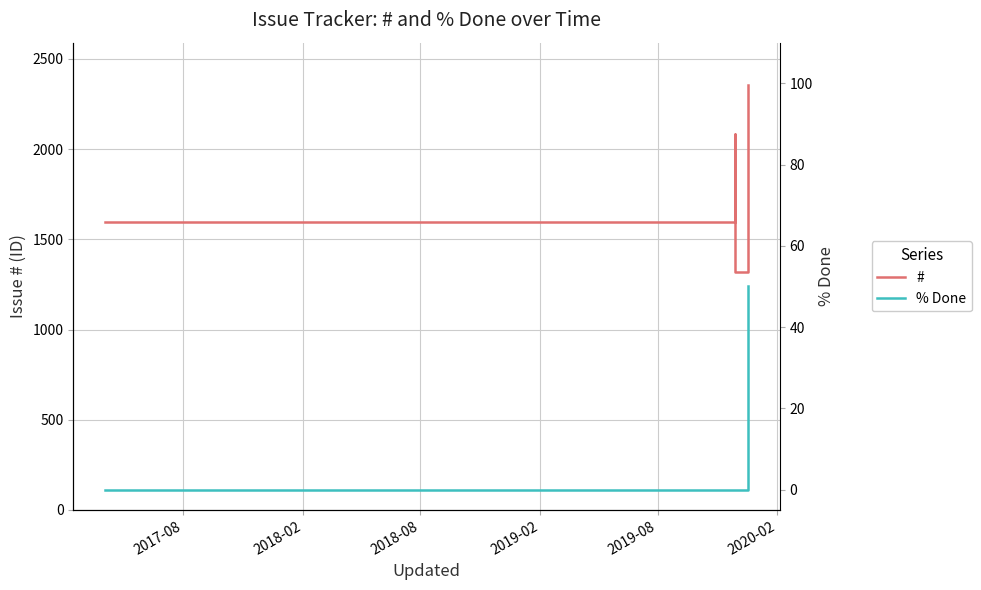

List the series in order of their overall mean, lowest first.

% Done, #